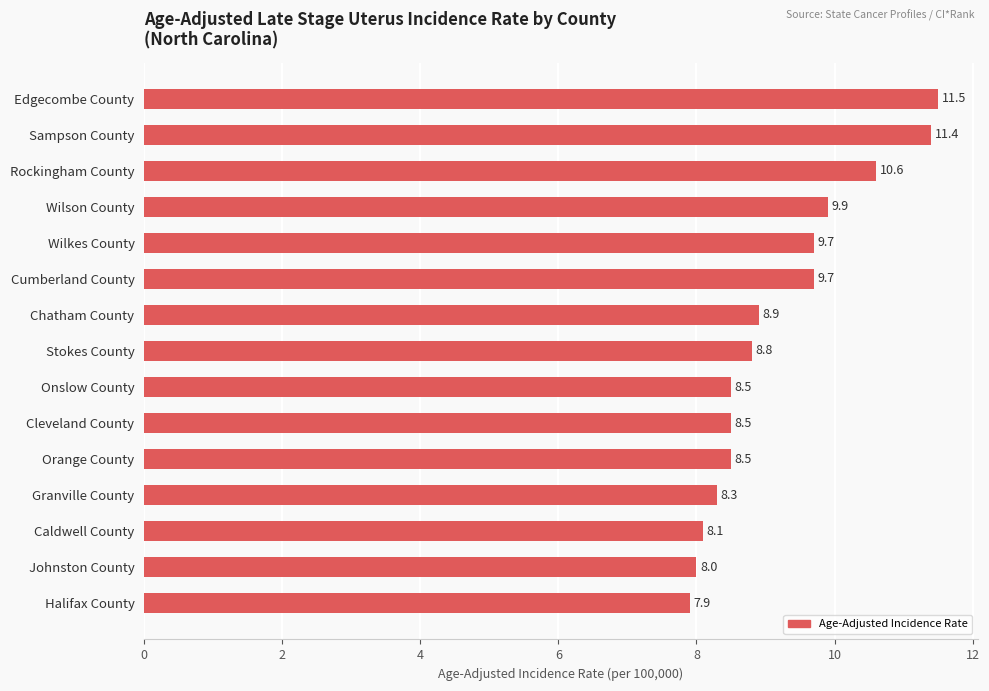

What is the sum of all values?

138.3